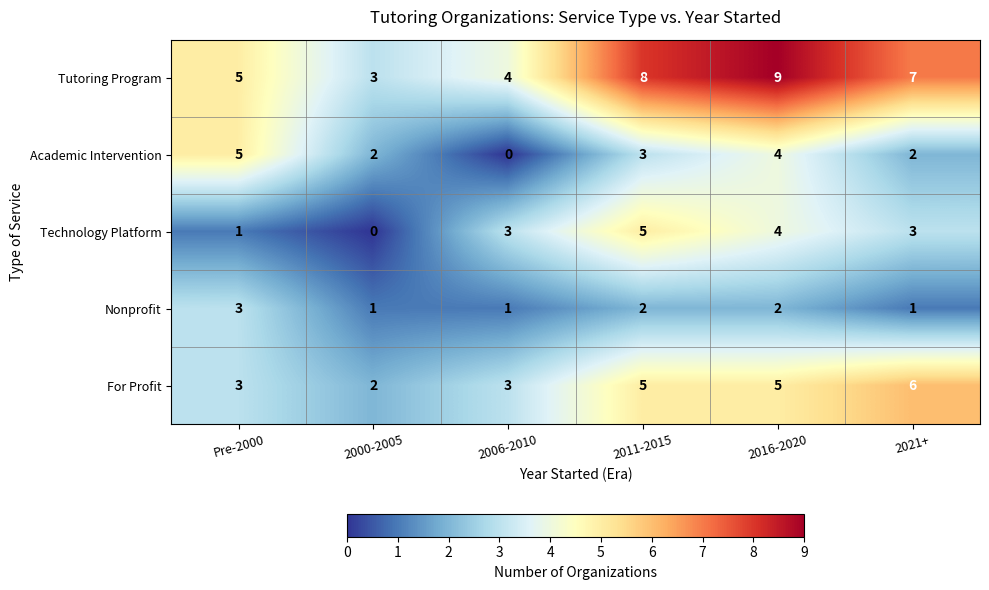

Reading left to right, transcribe all the data shown in this chart.

Tutoring Program: Pre-2000=5	2000-2005=3	2006-2010=4	2011-2015=8	2016-2020=9	2021+=7
Academic Intervention: Pre-2000=5	2000-2005=2	2006-2010=0	2011-2015=3	2016-2020=4	2021+=2
Technology Platform: Pre-2000=1	2000-2005=0	2006-2010=3	2011-2015=5	2016-2020=4	2021+=3
Nonprofit: Pre-2000=3	2000-2005=1	2006-2010=1	2011-2015=2	2016-2020=2	2021+=1
For Profit: Pre-2000=3	2000-2005=2	2006-2010=3	2011-2015=5	2016-2020=5	2021+=6